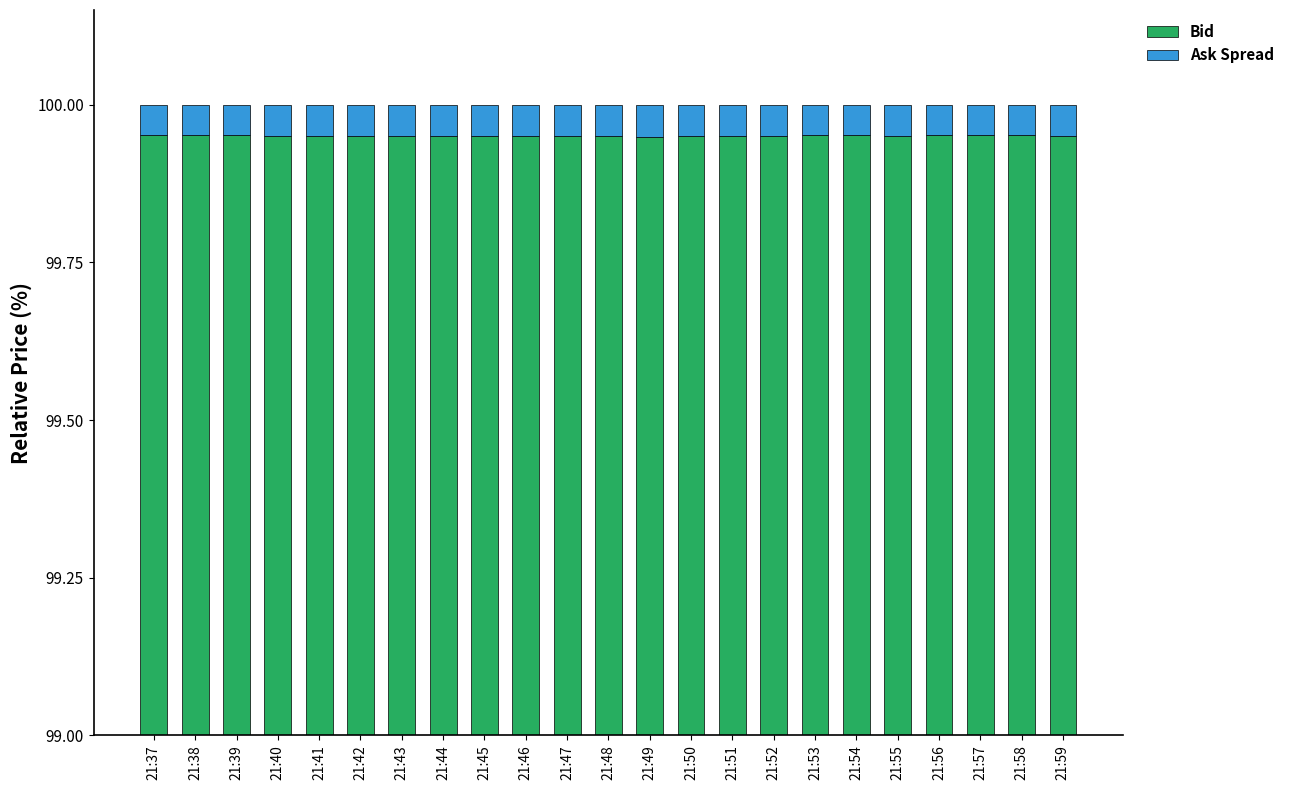

List the series in order of their peak value, highest first.

Bid, Ask Spread